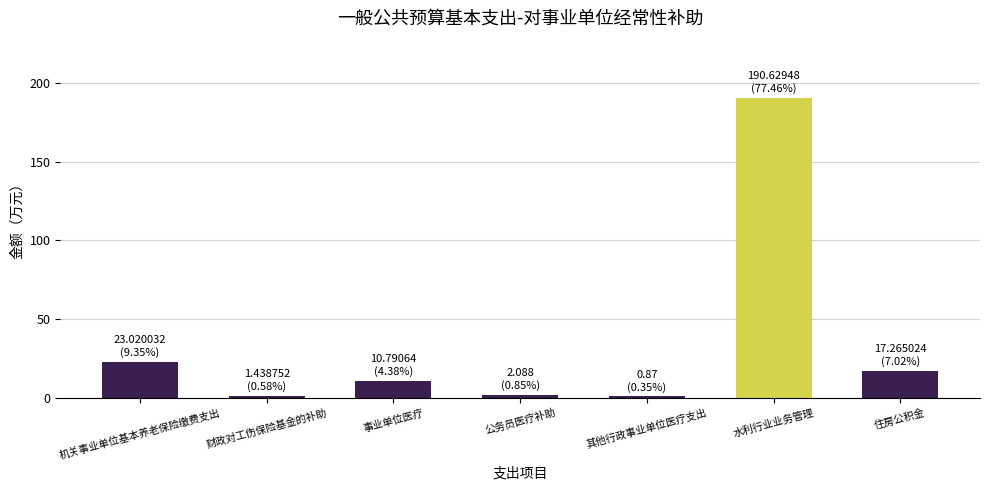

What is the average value?

35.2